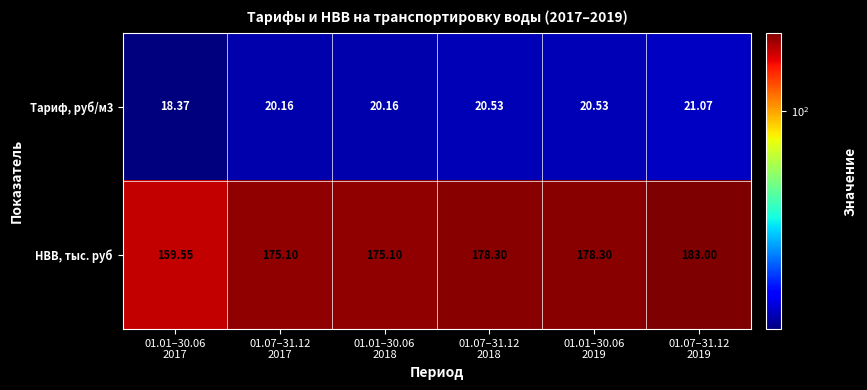

Which series has the largest total across all categories?

НВВ, тыс. руб